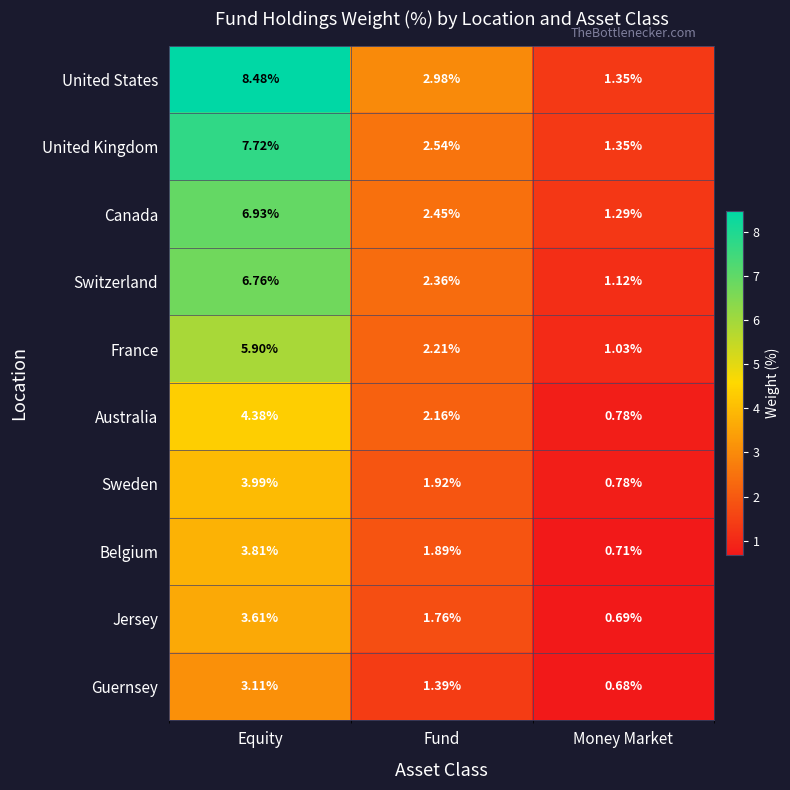

Rank the series by their maximum value, from lowest to highest.

Guernsey, Jersey, Belgium, Sweden, Australia, France, Switzerland, Canada, United Kingdom, United States